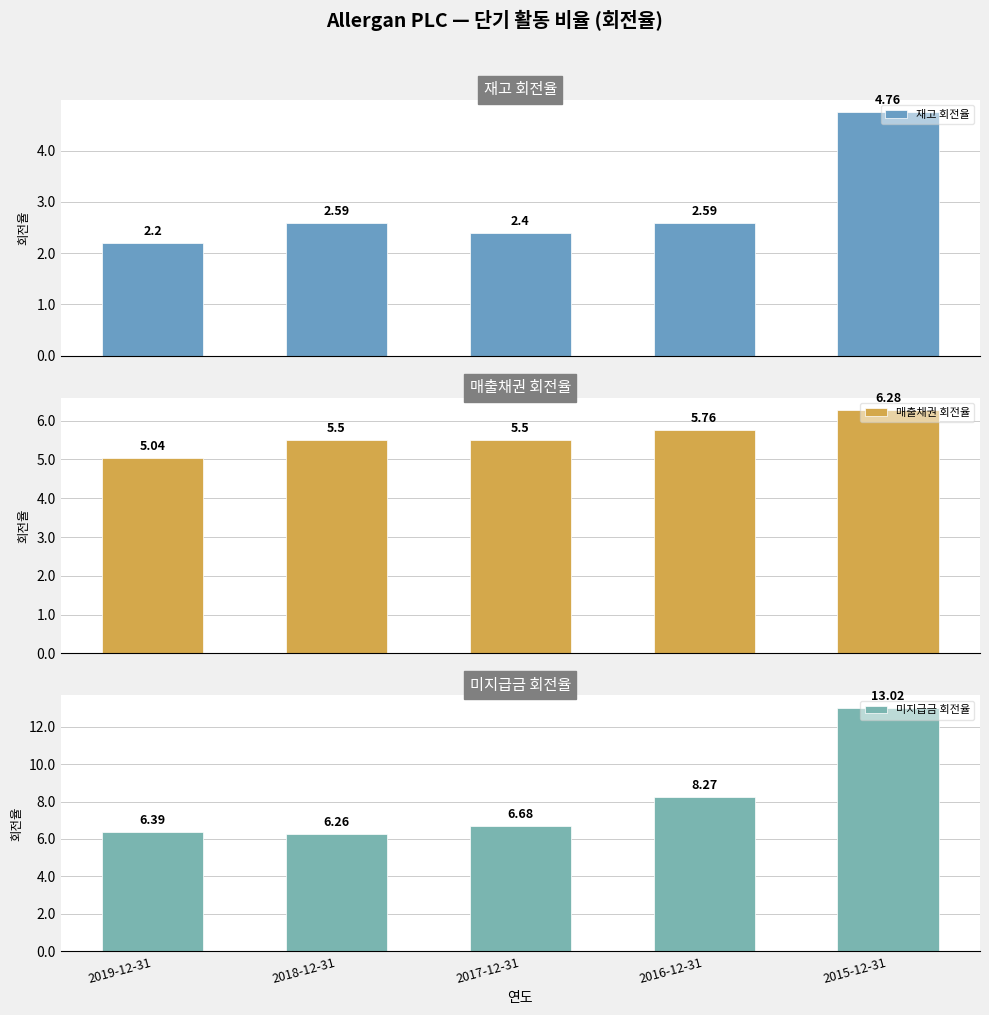

What is the average value of the 매출채권 회전율 series?

5.6